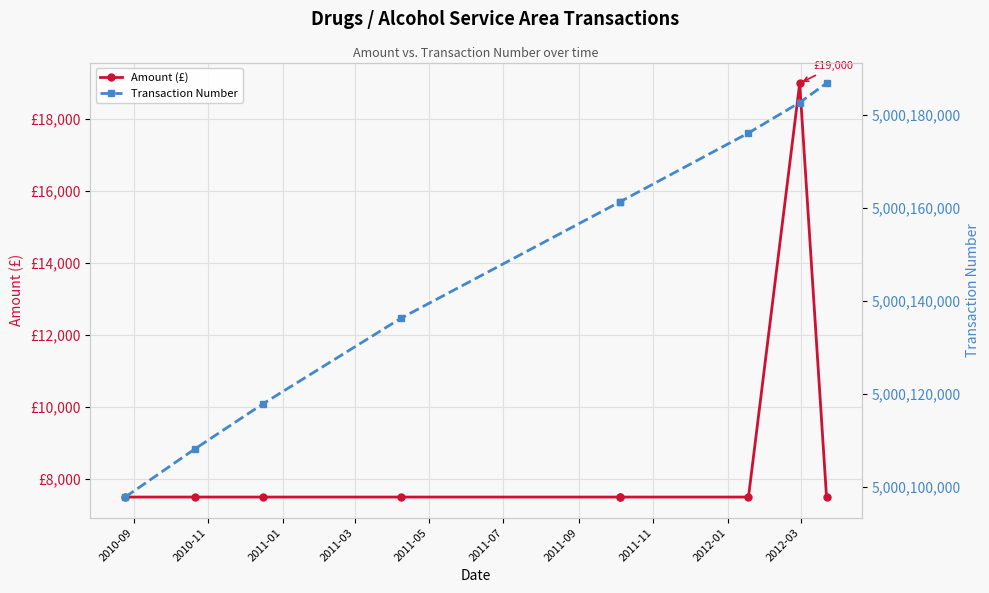

What is the difference between the Transaction Number values at 2011-09 and 2011-01?

58255